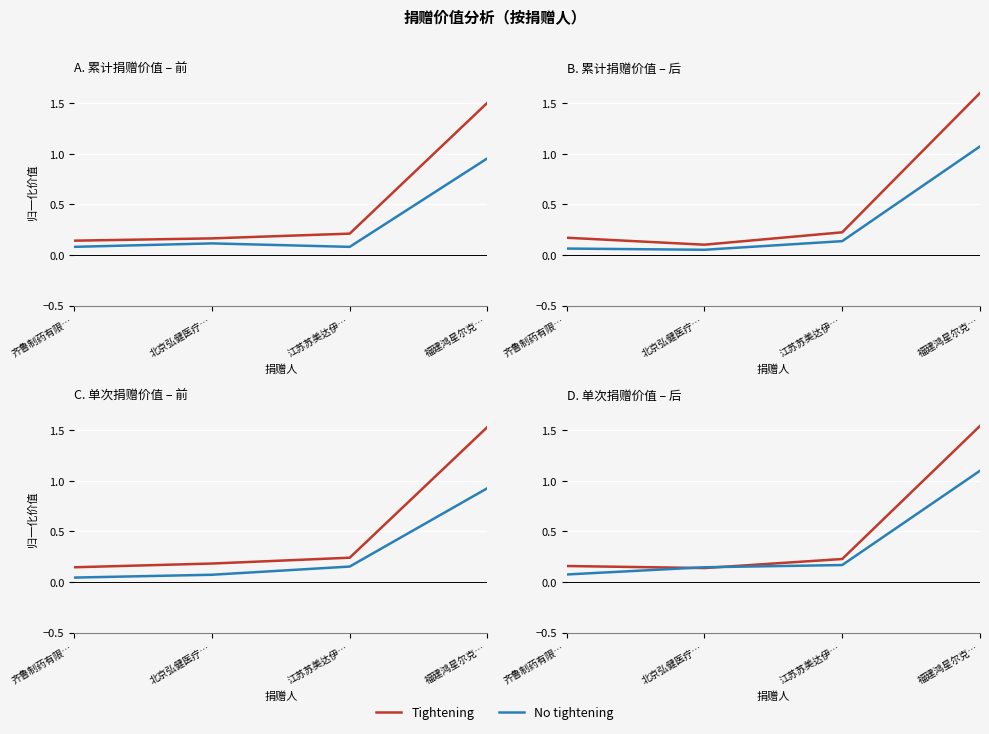

Which series has the largest total across all categories?

Tightening